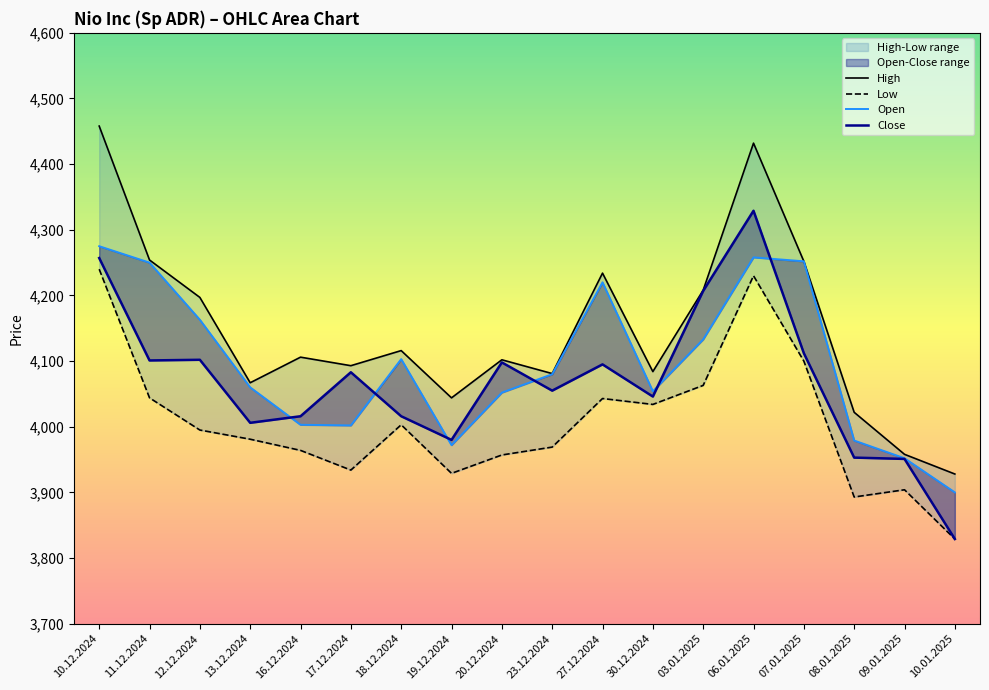

At 03.01.2025, list the series in order from largest to smallest.

High, Close, Open, Low